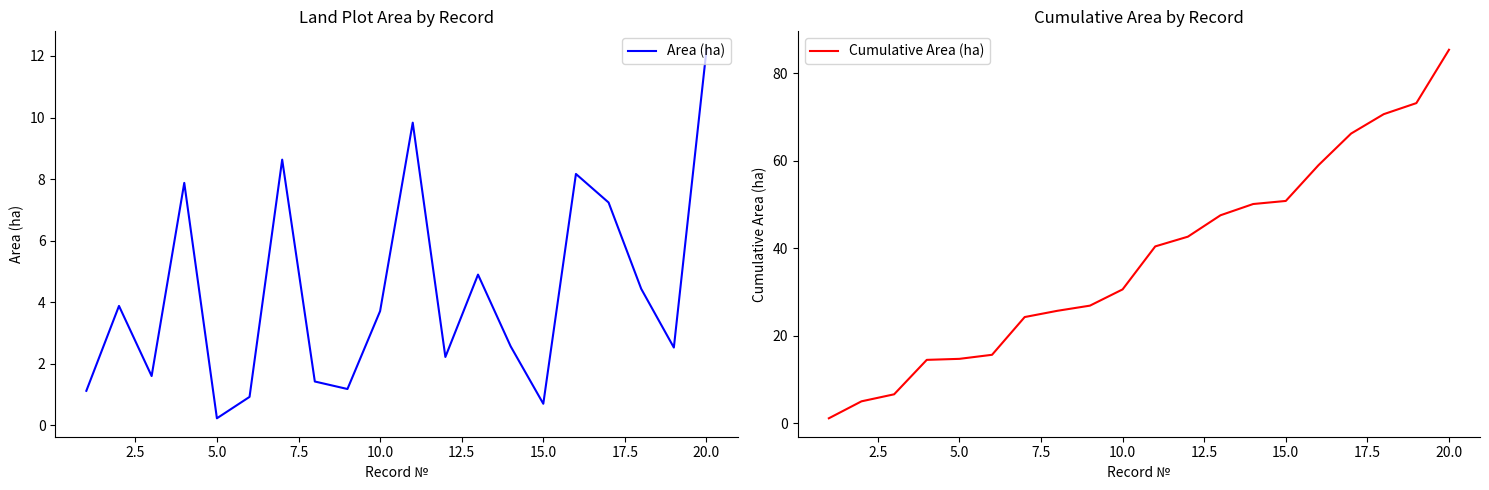

Which category has the highest value in the Area (ha) series?

20.0